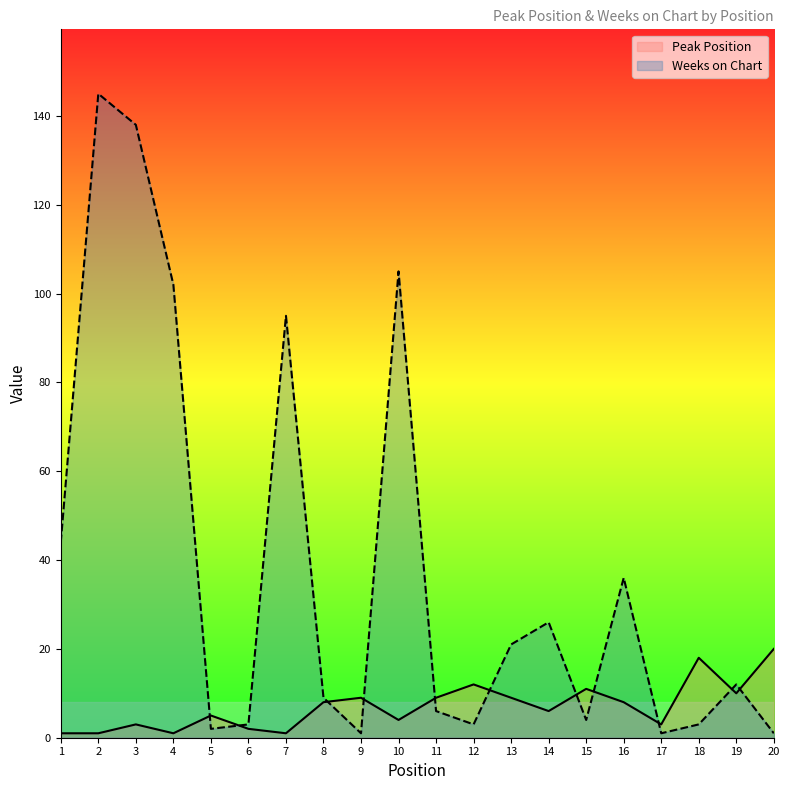

True or false: Weeks on Chart has more than 0 points higher than both neighbors.

True